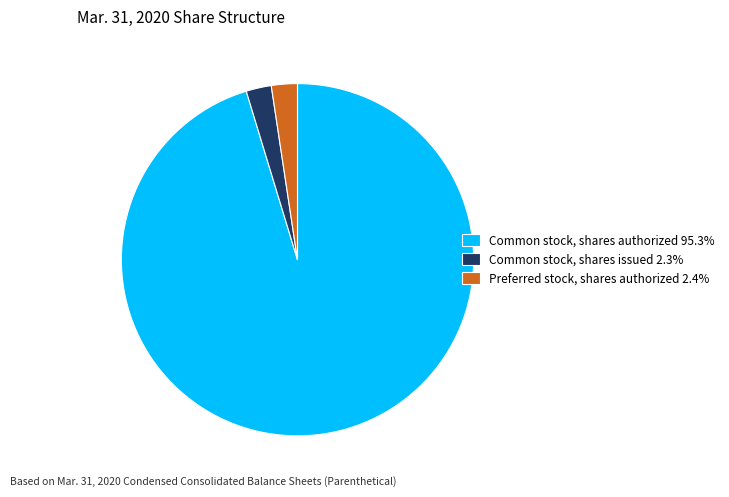

Is the sum of Common stock, shares issued 2.3% and Preferred stock, shares authorized 2.4% greater than half?

No